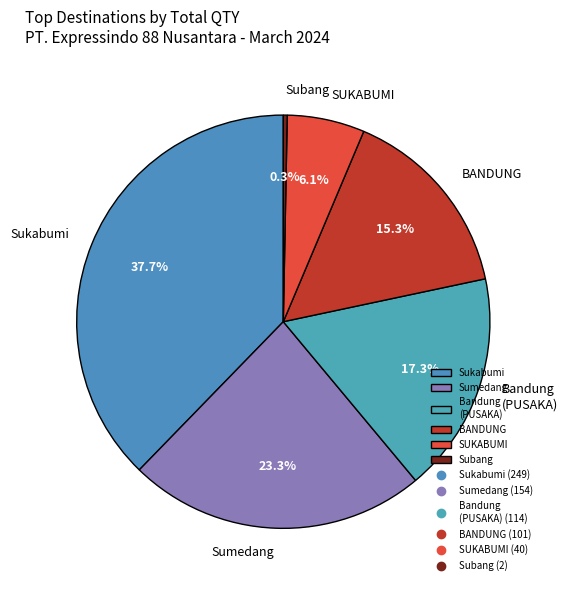

Which slice is the largest?

Sukabumi